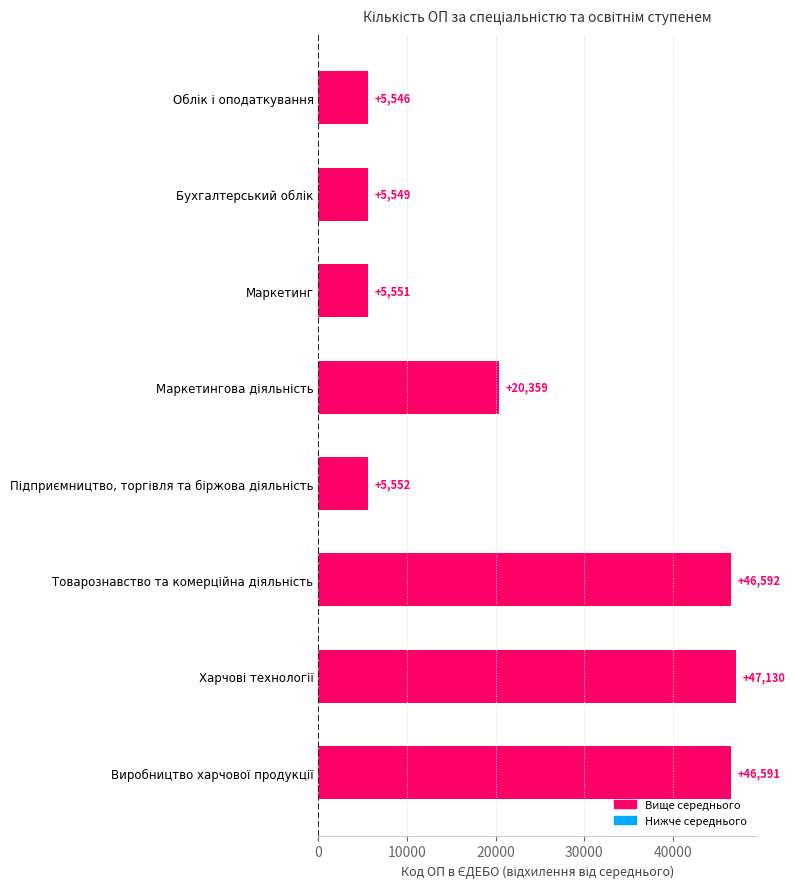

What is the greatest value displayed?

47130.5